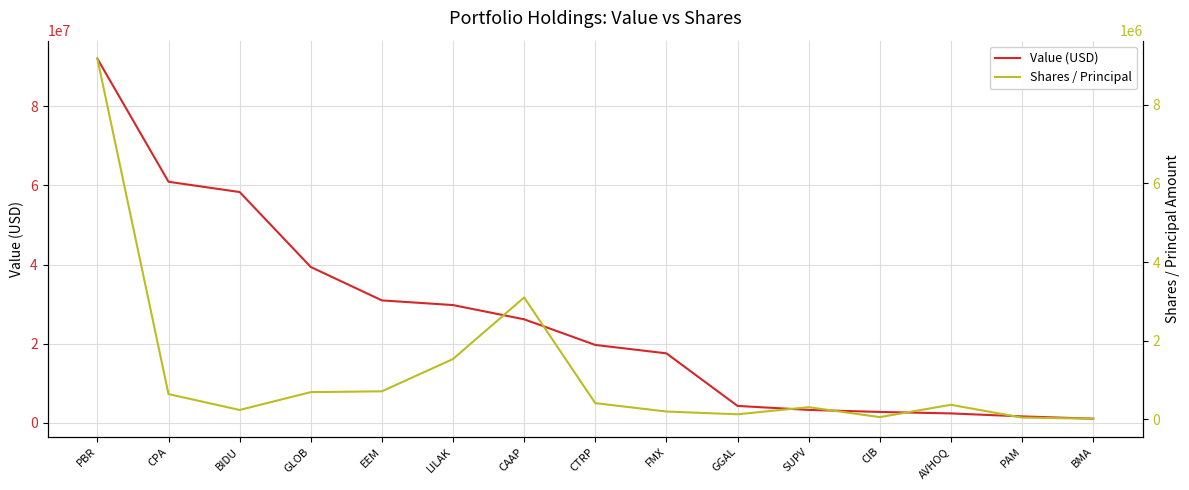

What is the difference between the Shares / Principal values at GLOB and PBR?

8476484